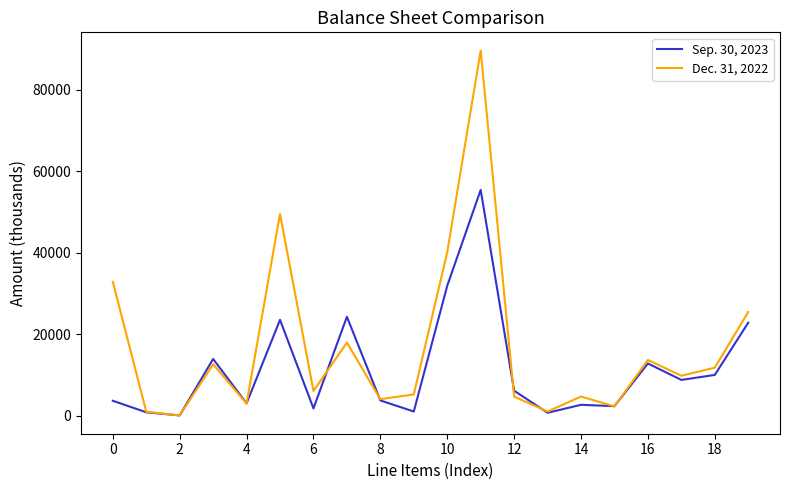

Which series has the largest range (max minus min)?

Dec. 31, 2022